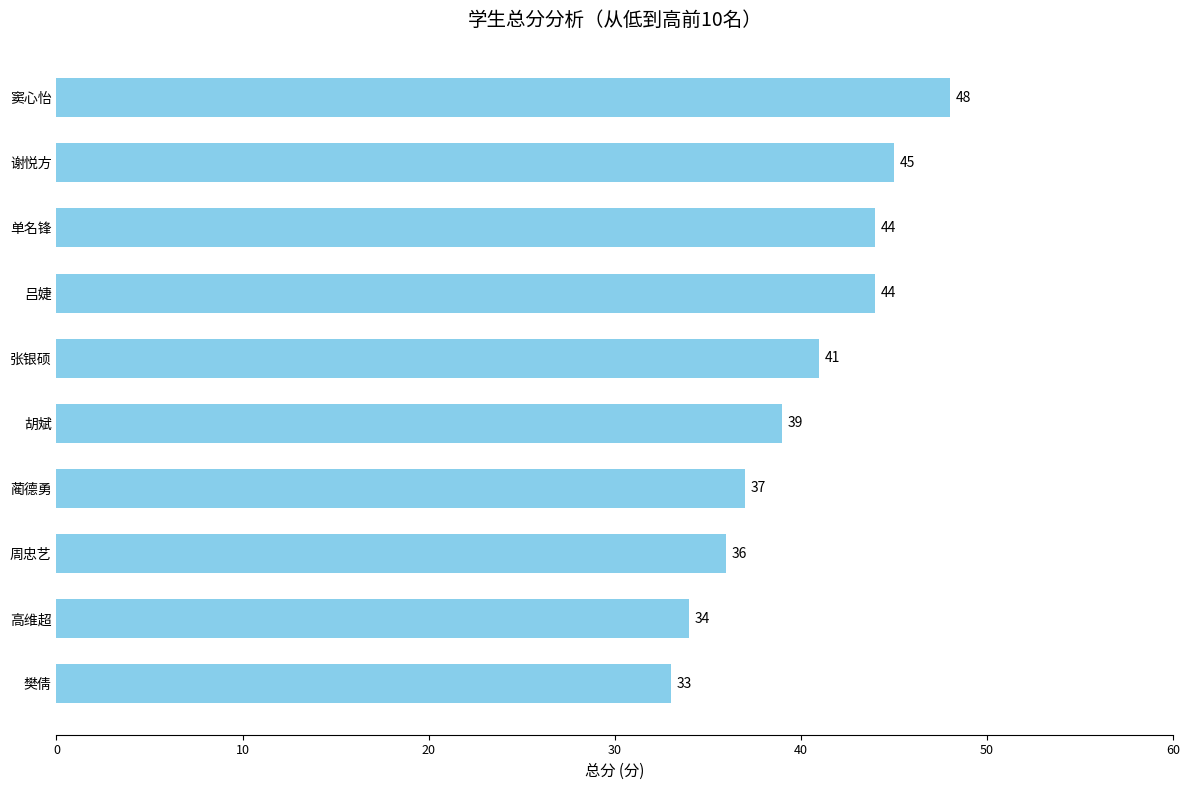

Reading top to bottom, list all the values displayed in this chart.

窦心怡=48	谢悦方=45	单名锋=44	吕婕=44	张银硕=41	胡斌=39	蔺德勇=37	周忠艺=36	高维超=34	樊倩=33